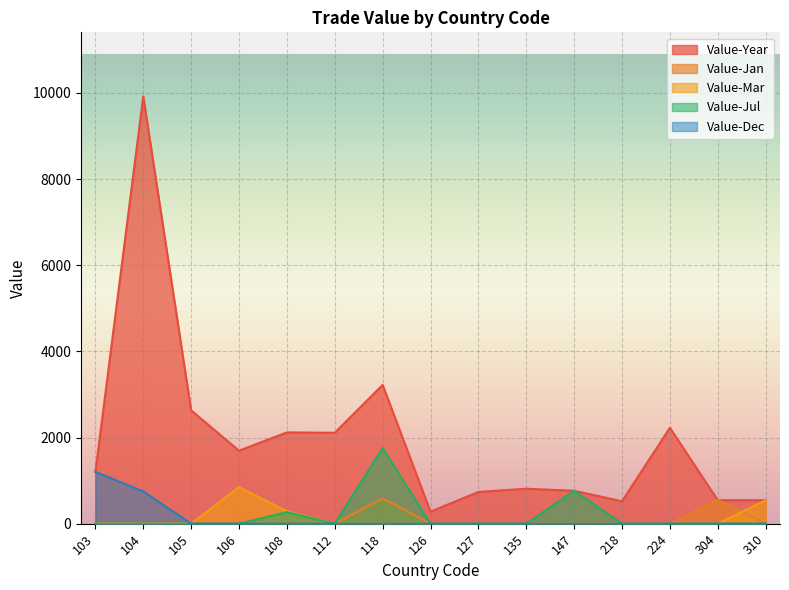

What is the sum of the Value-Year values at 118 and 112?

5331